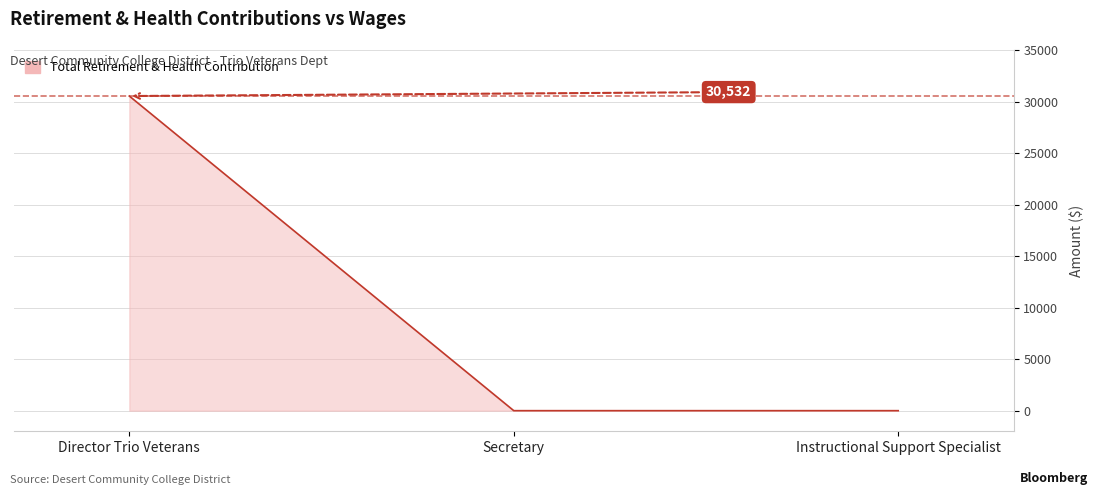

Reading right to left, what are all the values shown in this chart?

0	0	30532